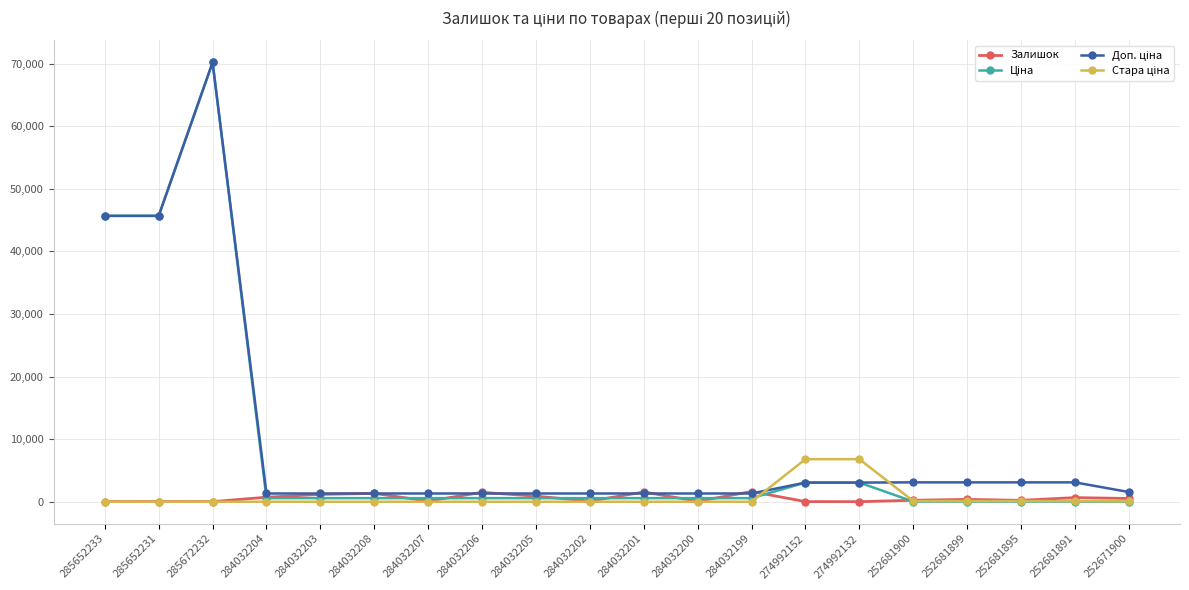

The Залишок series shows 9.0 at 274992132. True or false?

True